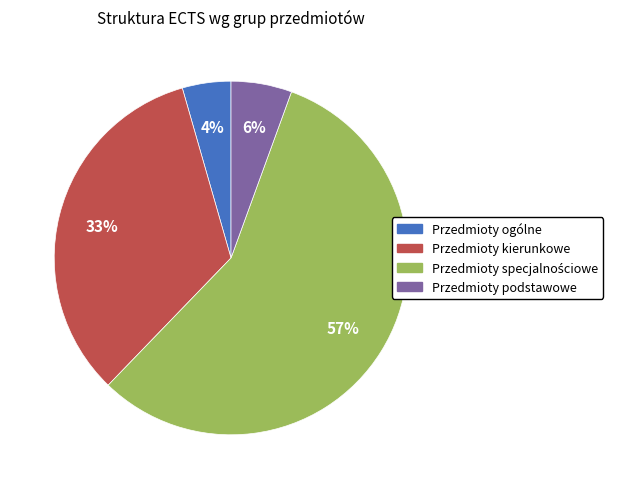

Is there a majority slice in this chart?

Yes